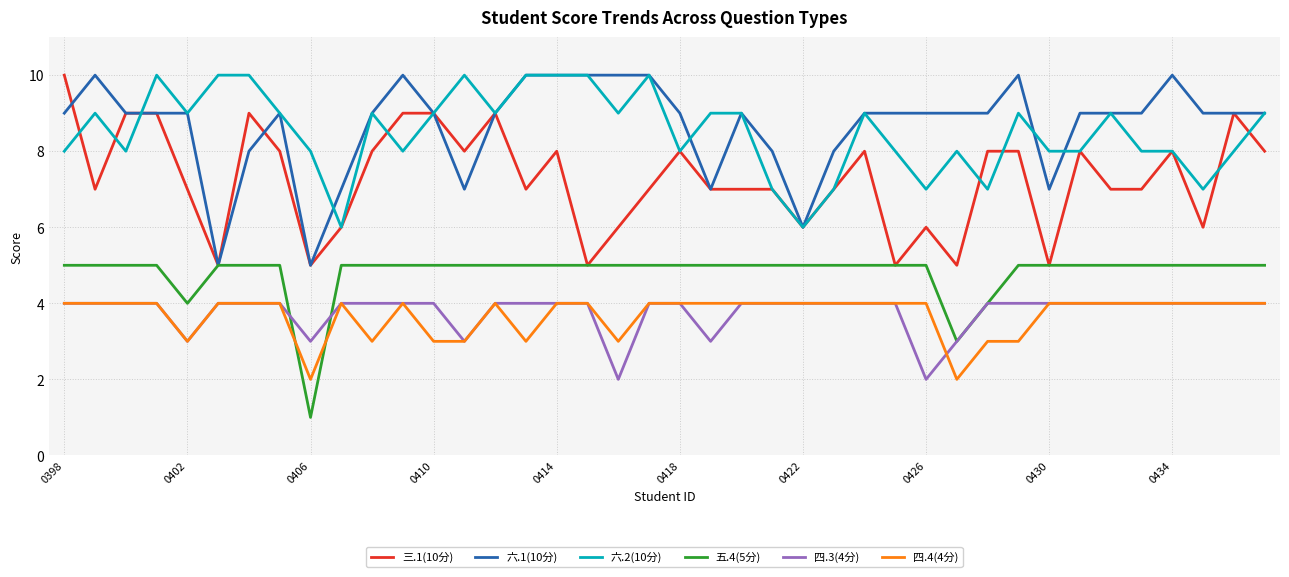

Does the chart display data point markers on the line(s)?

No